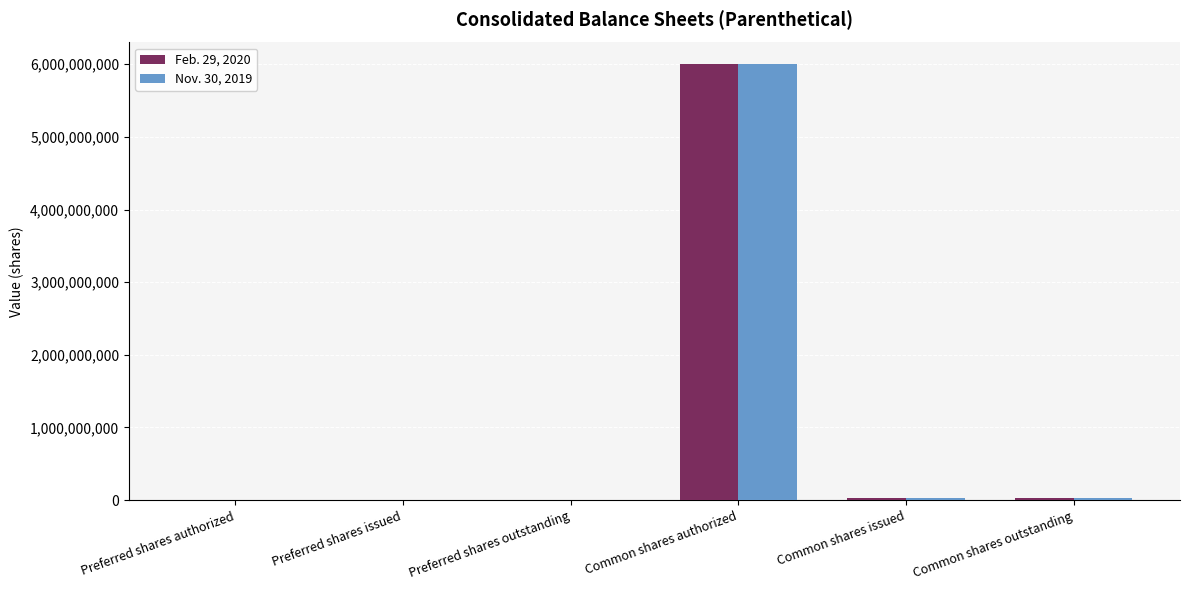

What is the total value across all series at Common shares authorized?

12000000000